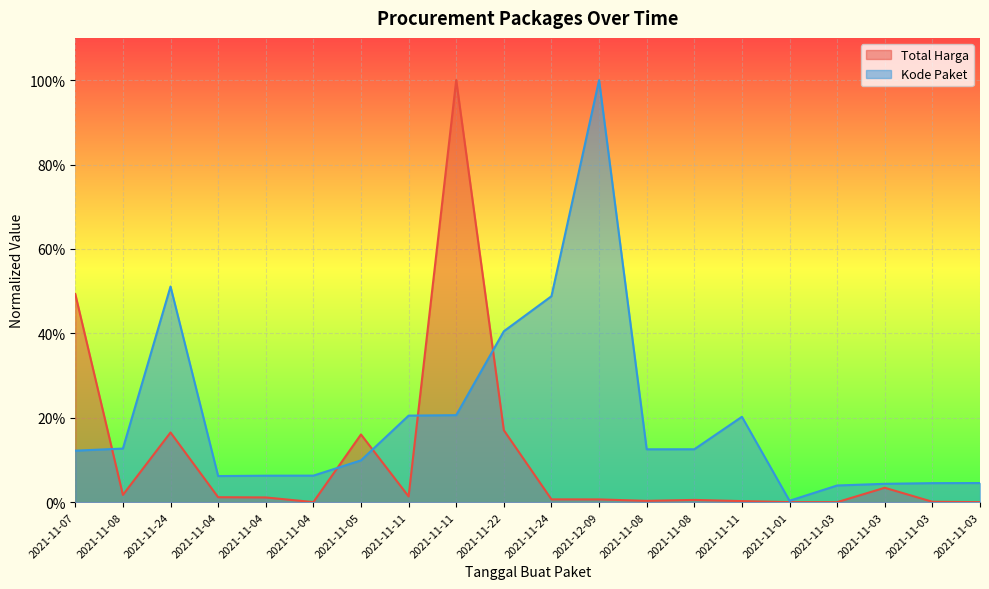

Which series has the largest total across all categories?

Kode Paket